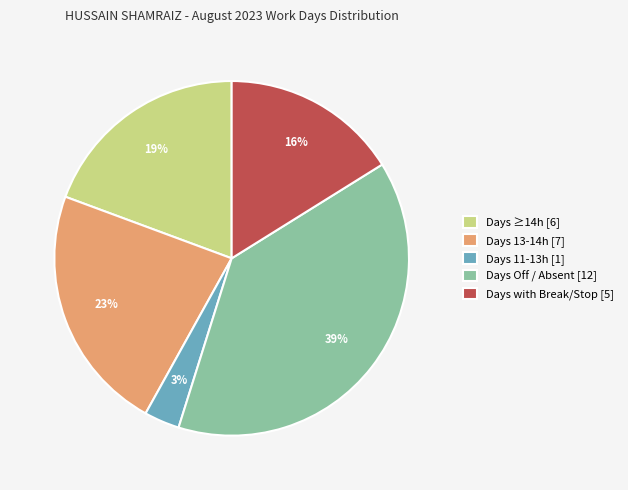

True or false: Days Off / Absent [12] accounts for 52% of the total.

False